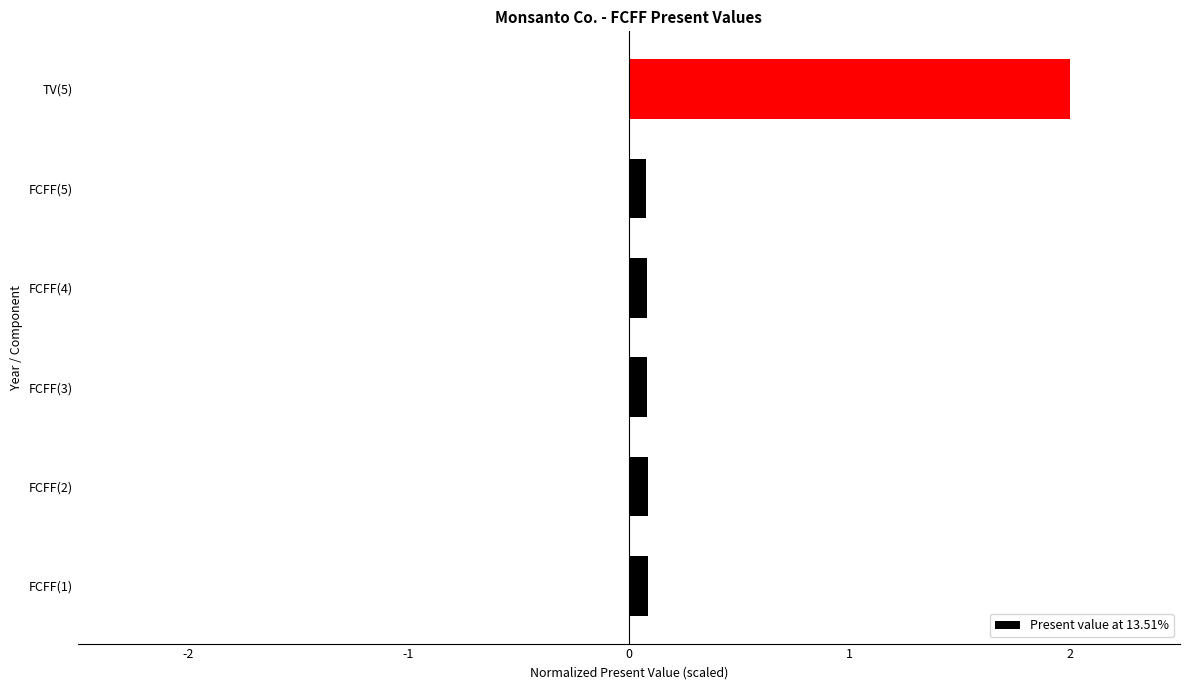

What is the minimum value shown in the chart?

0.1